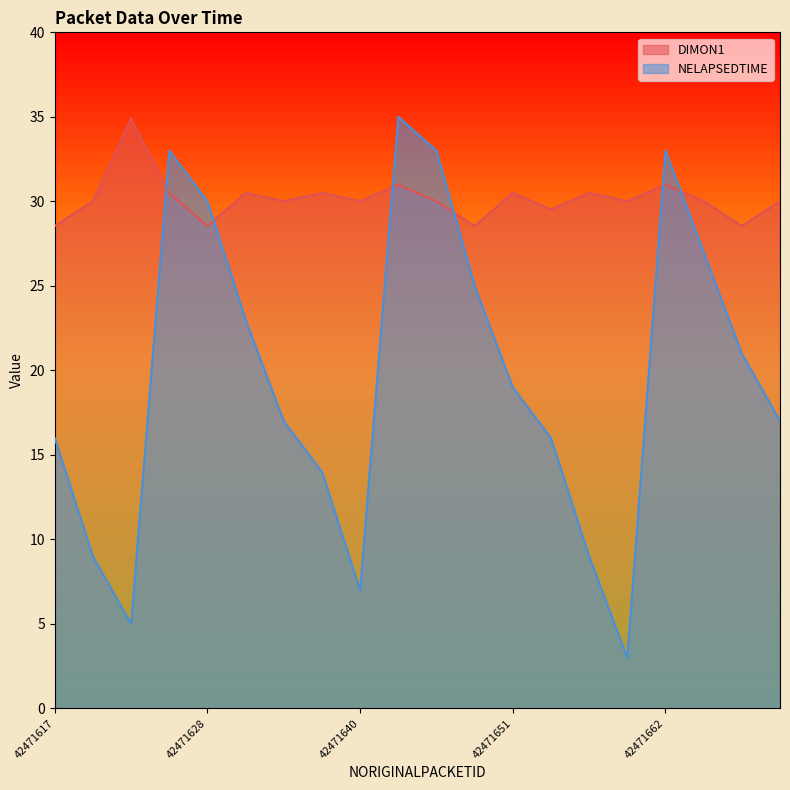

What is the difference between the second highest and minimum values in the DIMON1 series?

2.4